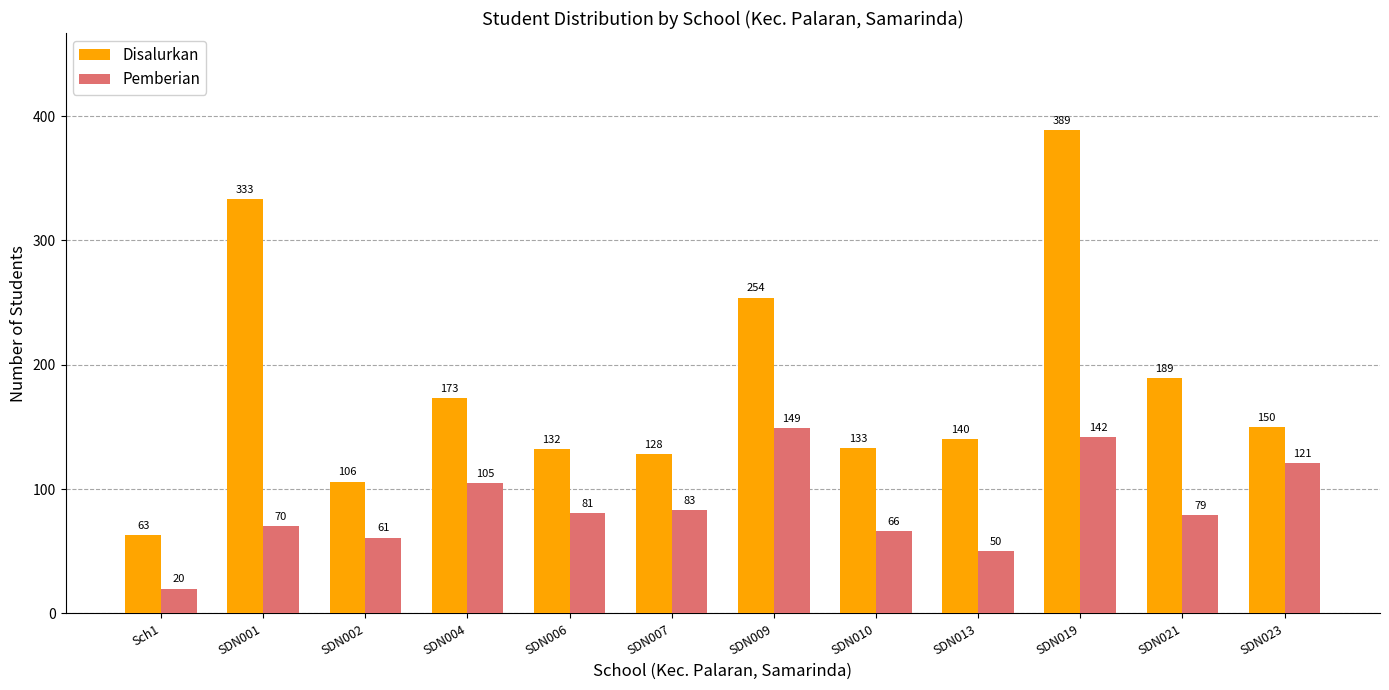

At SDN004, list the series in order from largest to smallest.

Disalurkan, Pemberian